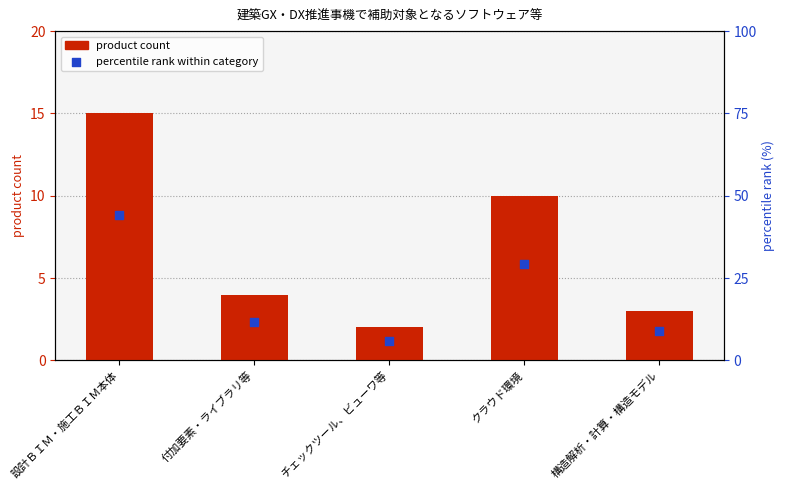

What are all the series names shown in the legend?

product count, percentile rank within category